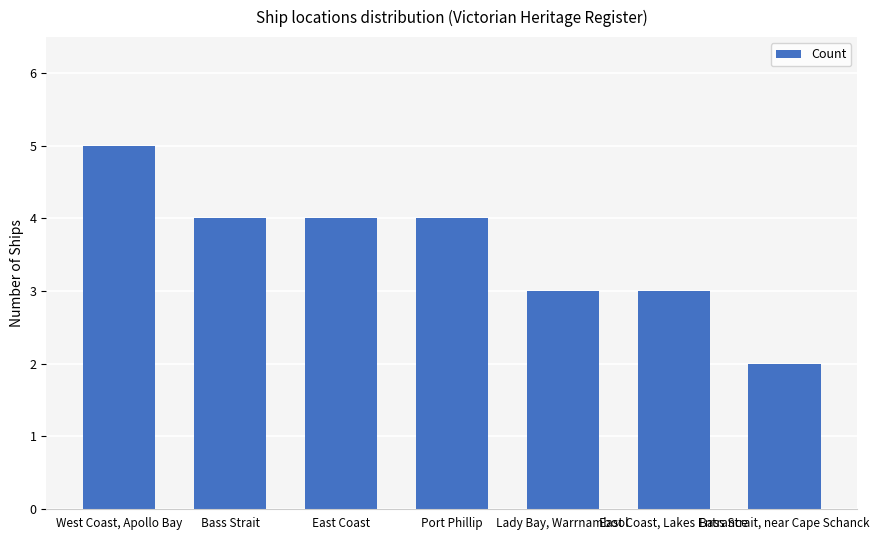

What position from the left is East Coast?

3